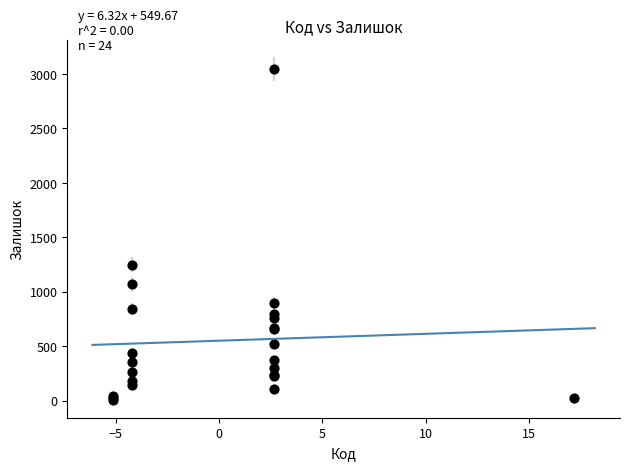

What Y value in the scatter plot is closest to 1526?

1248